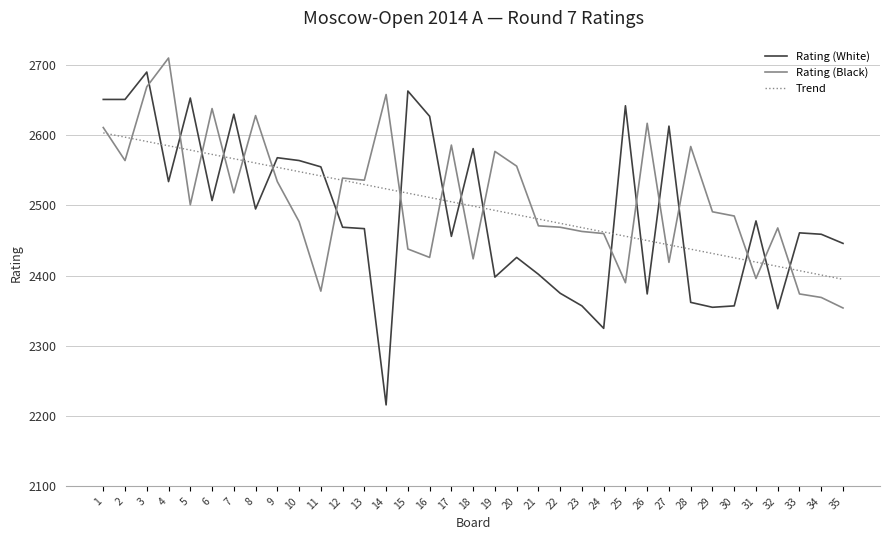

Which category has the lowest value across all series?

14